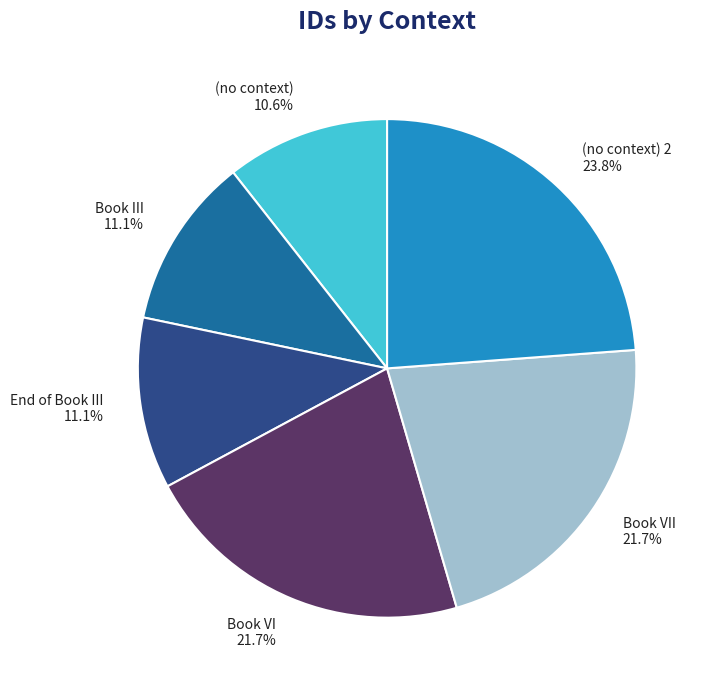

Count the number of slices in the pie.

6